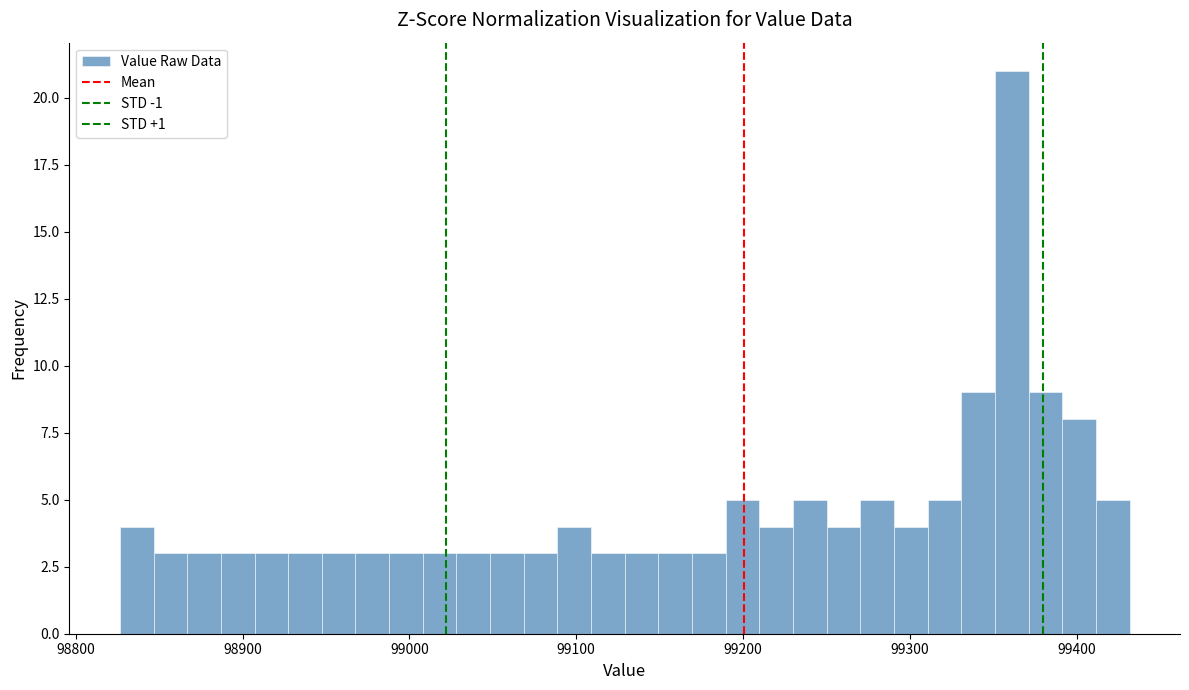

Read against the x-axis, roughly where is the centre of the tallest bar?

99360